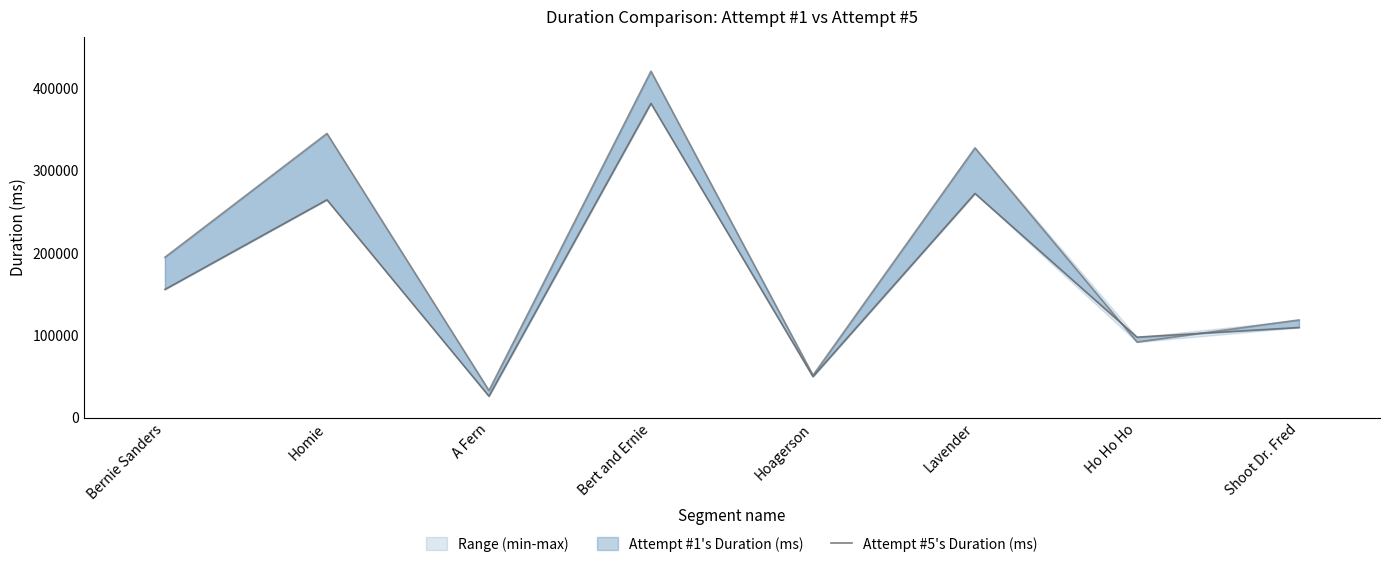

How many data points are less than 155554?

4